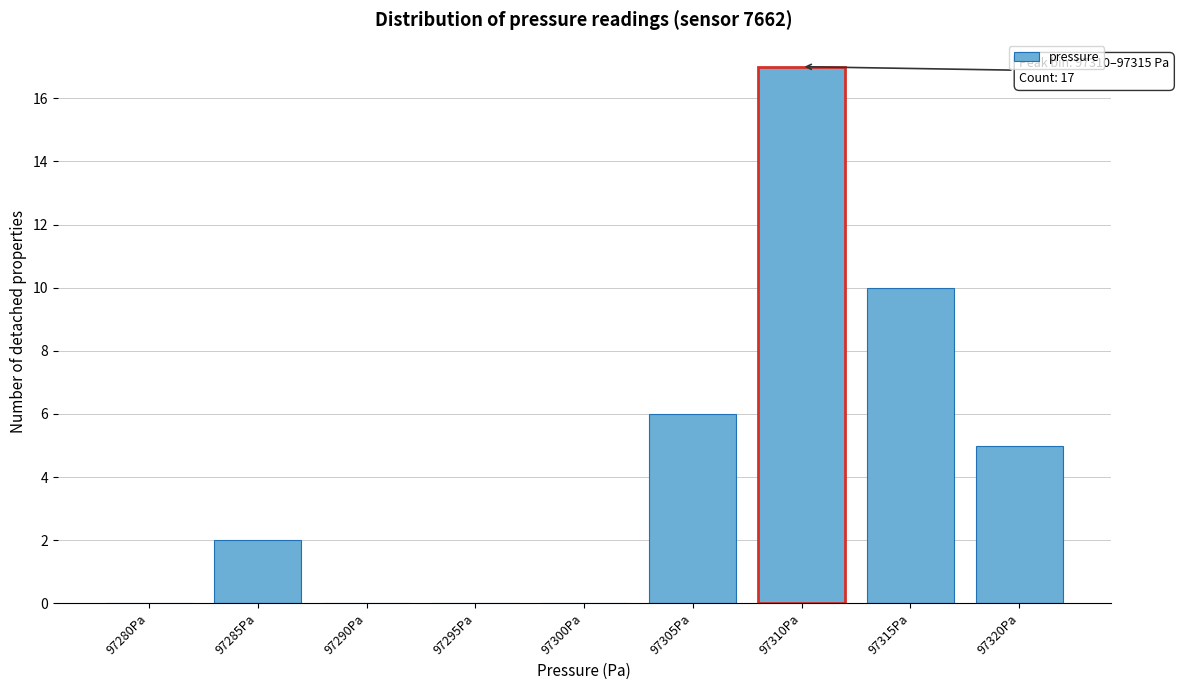

Reading left to right, what are all the values shown in this chart?

97280Pa=0	97285Pa=2	97290Pa=0	97295Pa=0	97300Pa=0	97305Pa=6	97310Pa=17	97315Pa=10	97320Pa=5